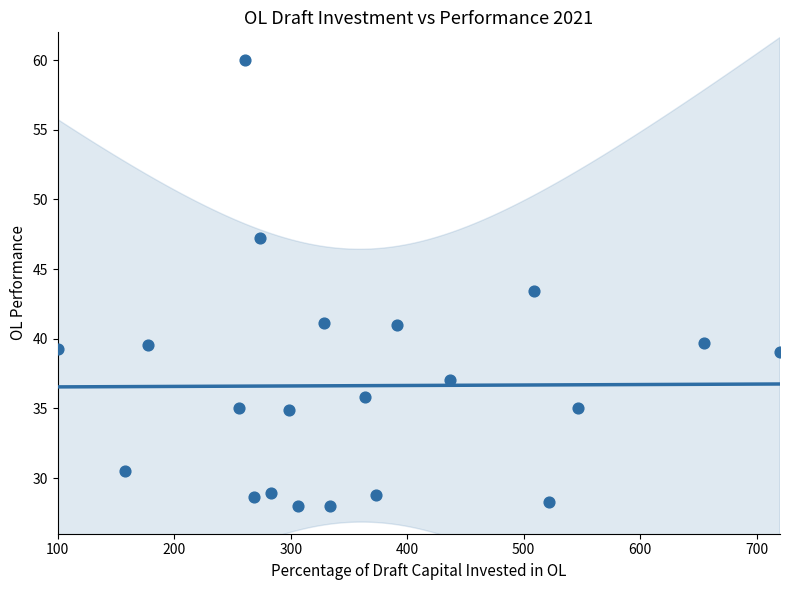

What is the range of X values (max minus min)?

620.0